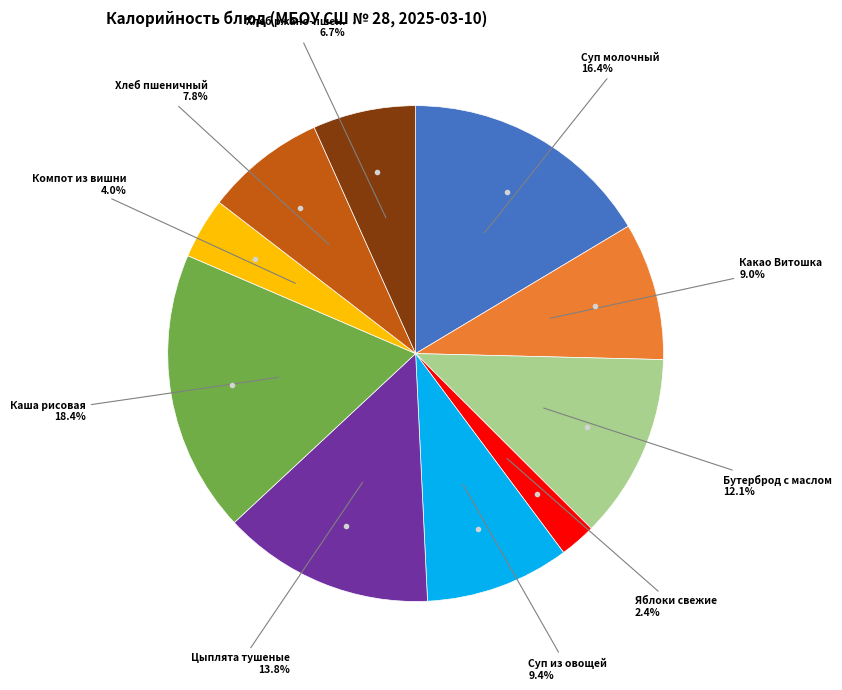

Does any single category account for the majority?

No